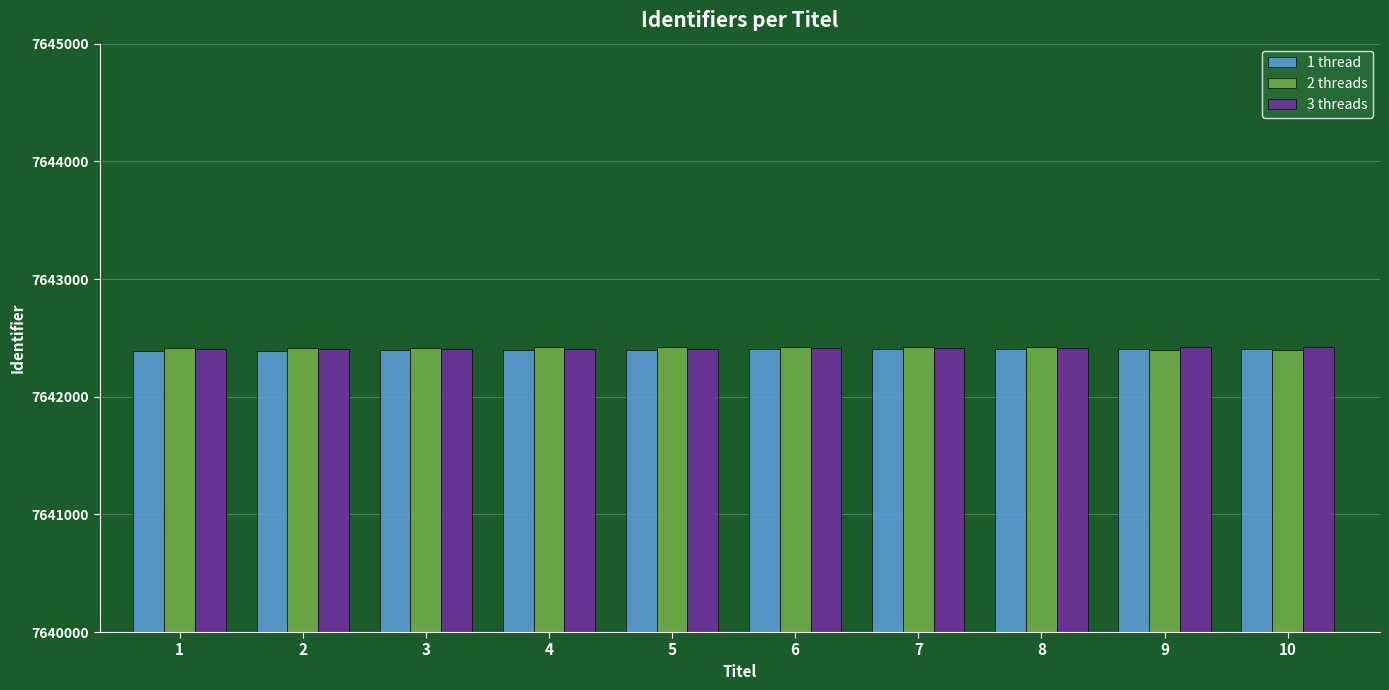

What is the value of the 1 thread bar at the 6th from the left?

7642401